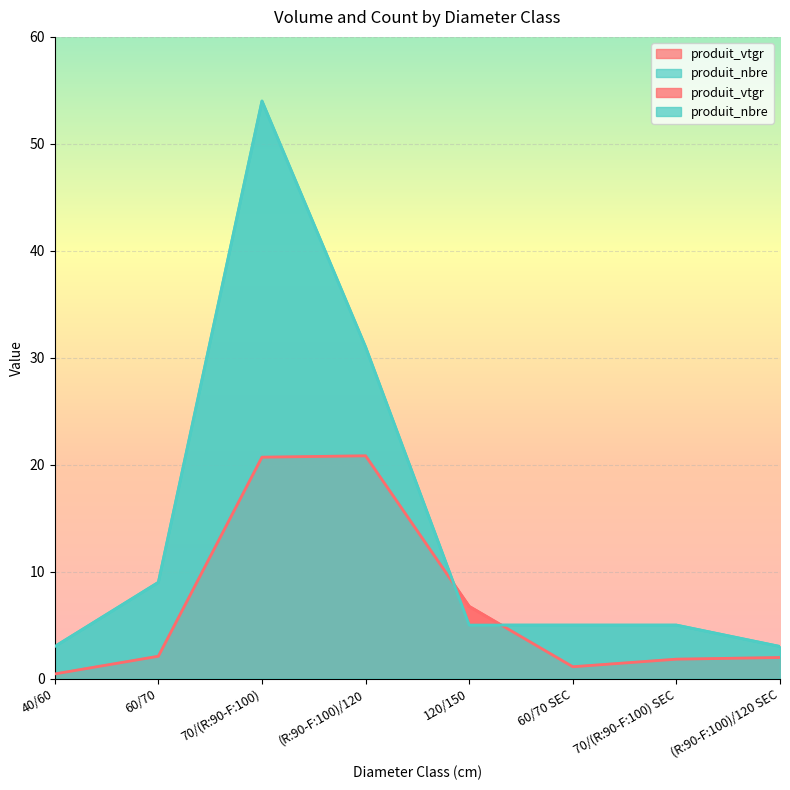

At which category is the sum across all series the highest?

70/(R:90-F:100)